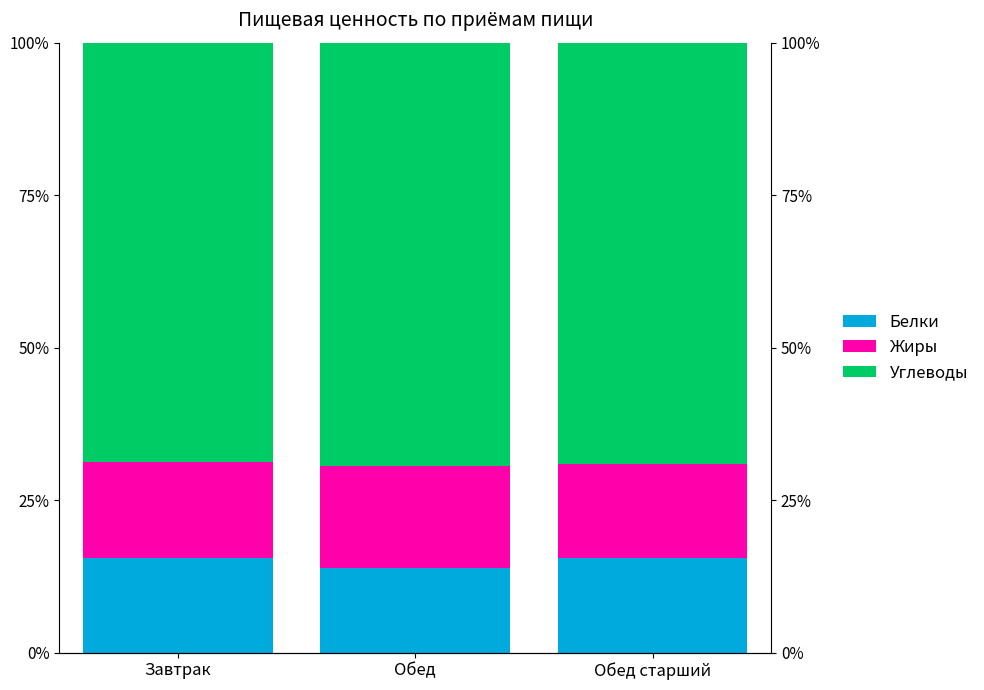

What is the spread (max minus min) of values at Обед?

55.5